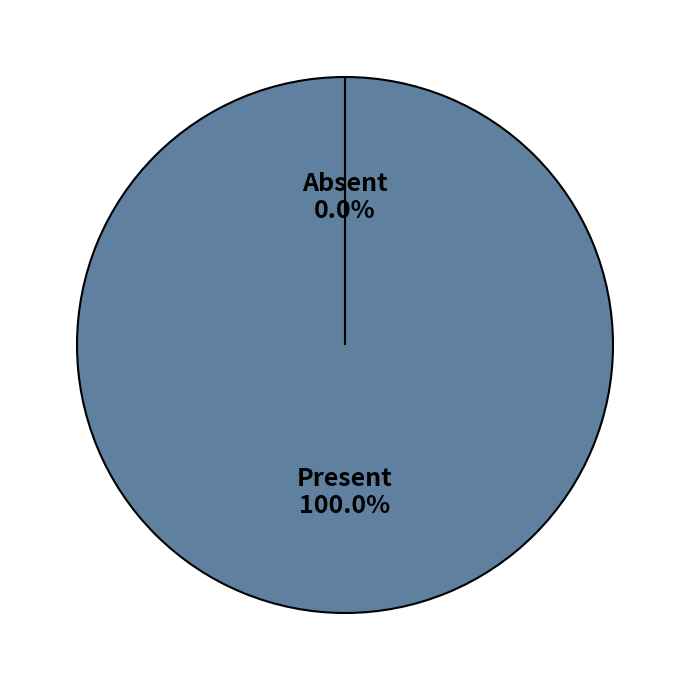

How many slices are in this pie chart?

2